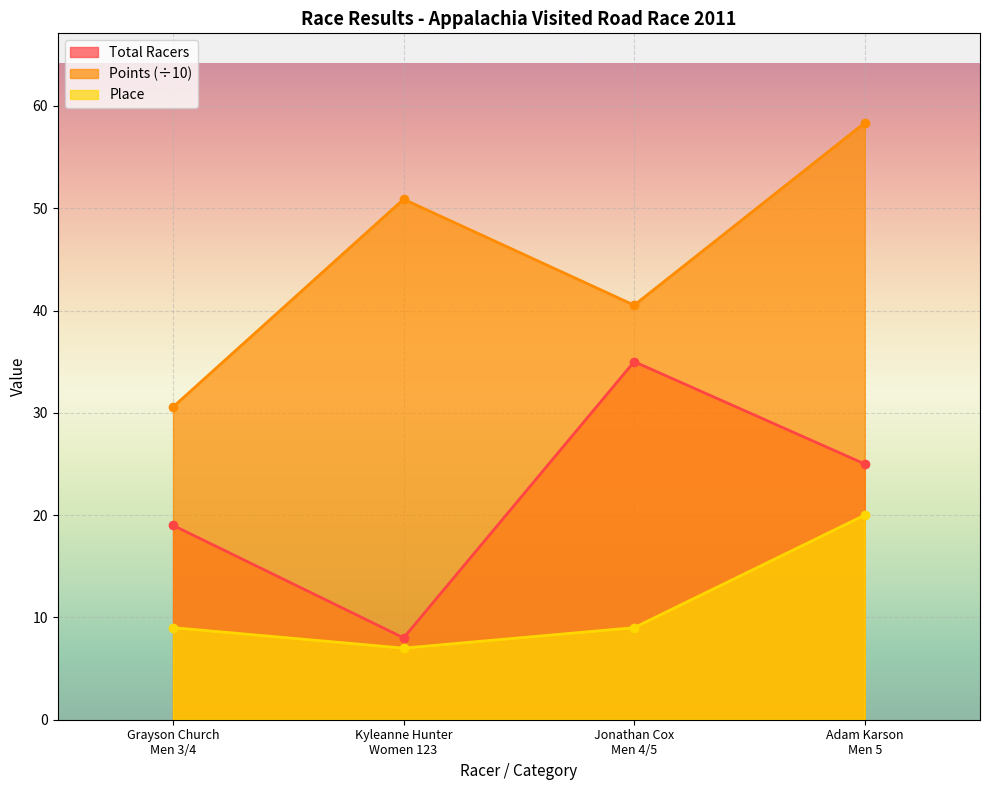

Rank the series by their maximum value, from highest to lowest.

Points (÷10), Total Racers, Place